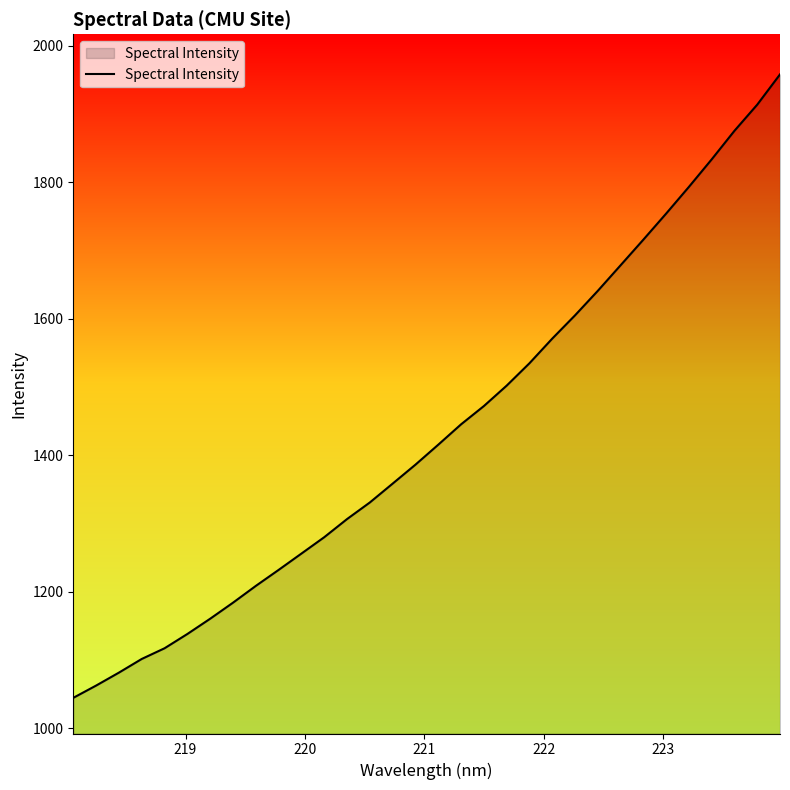

How many lines are shown in the chart?

1